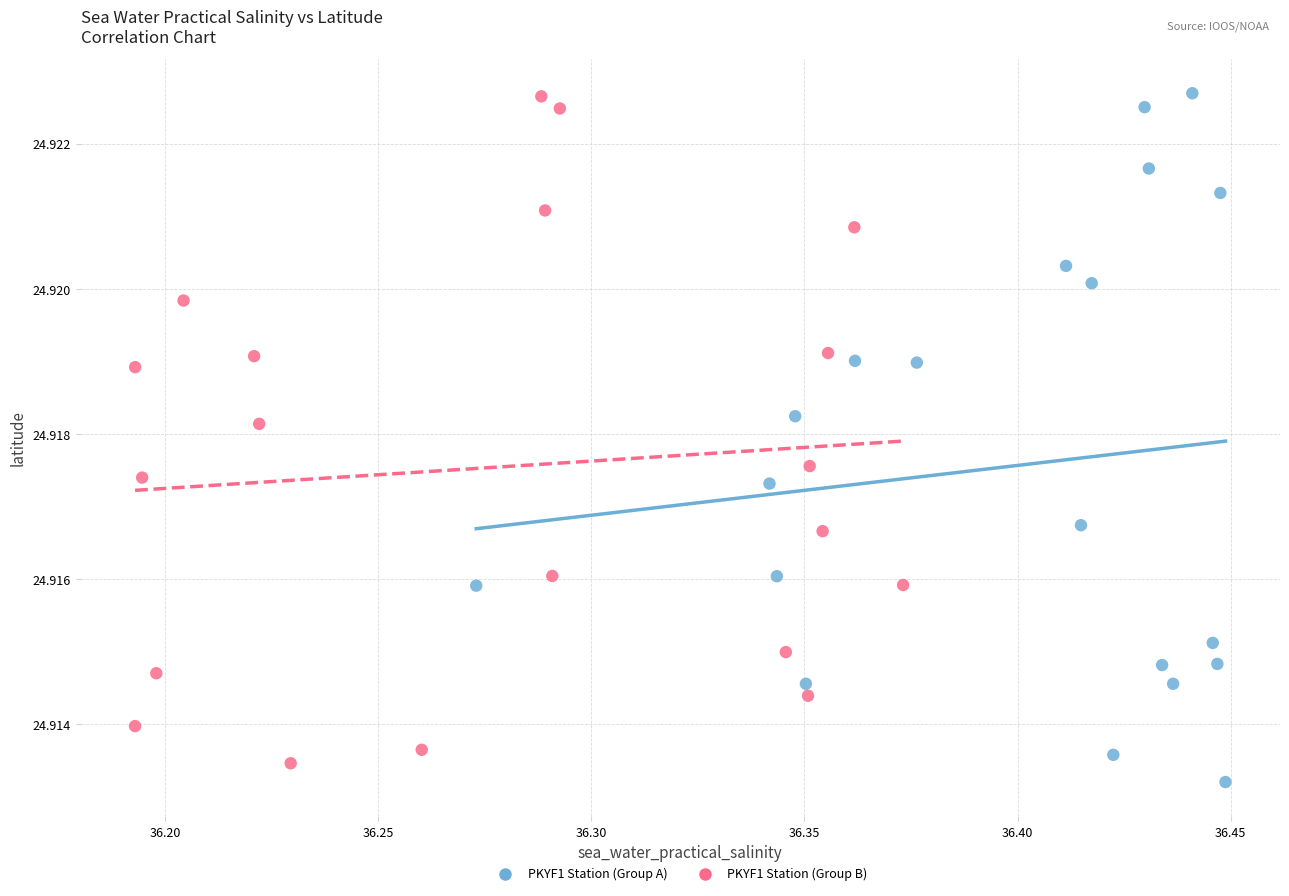

What are all the series names shown in the legend?

PKYF1 Station (Group A), PKYF1 Station (Group B)